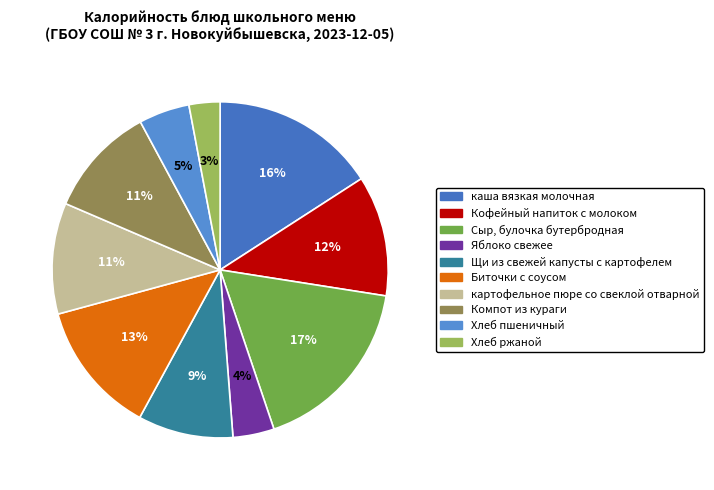

What percentage is the Хлеб пшеничный slice, to the nearest percent?

5%